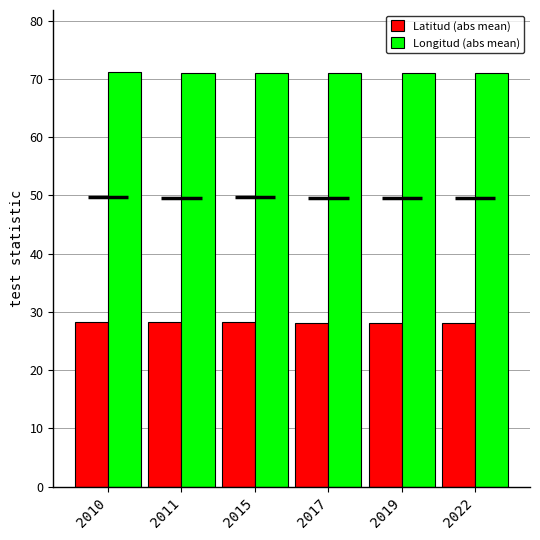

Which category has the lowest value in the Latitud (abs mean) series?

2017